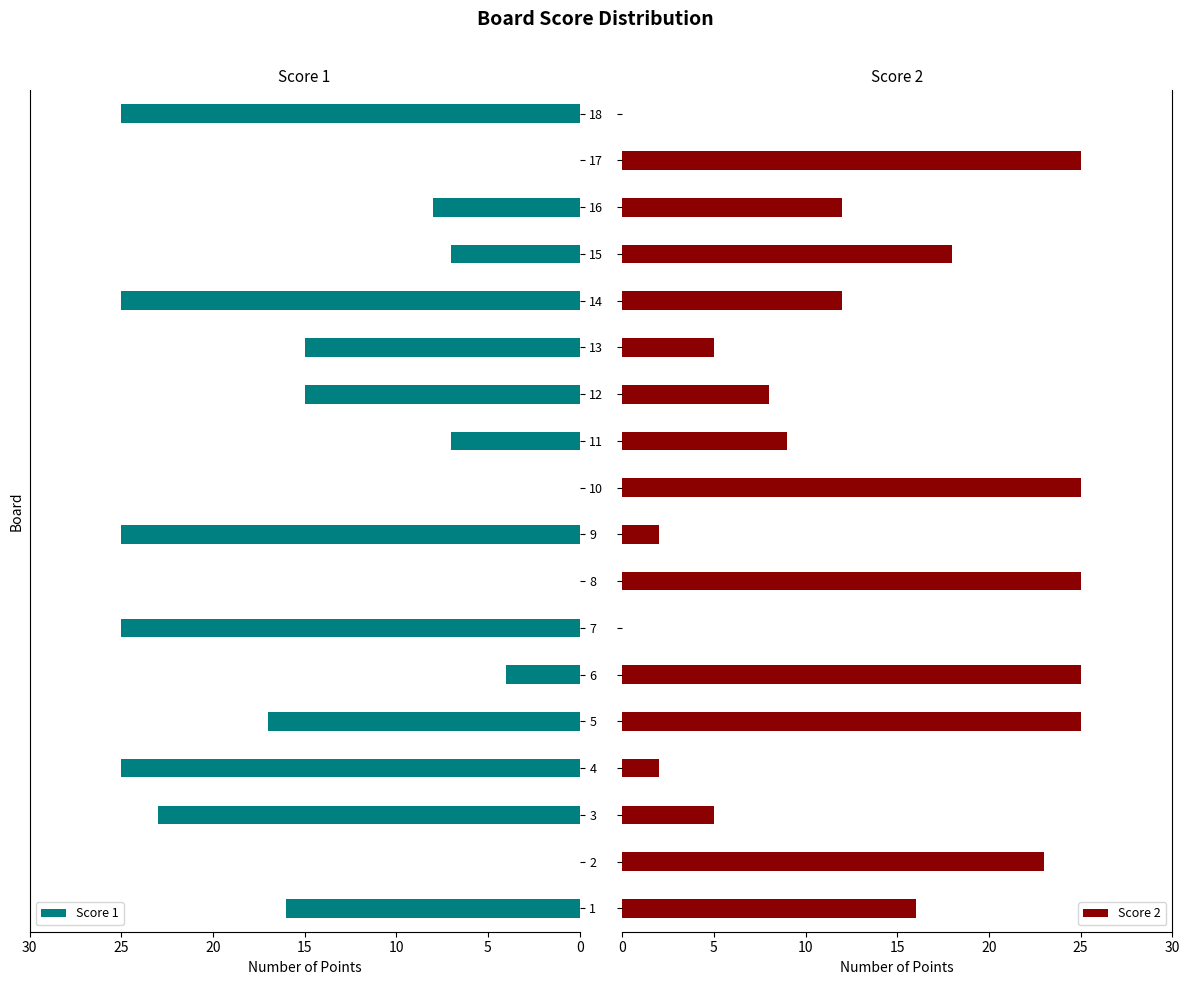

What is the difference between the maximum and minimum values in the Score 1 series?

25